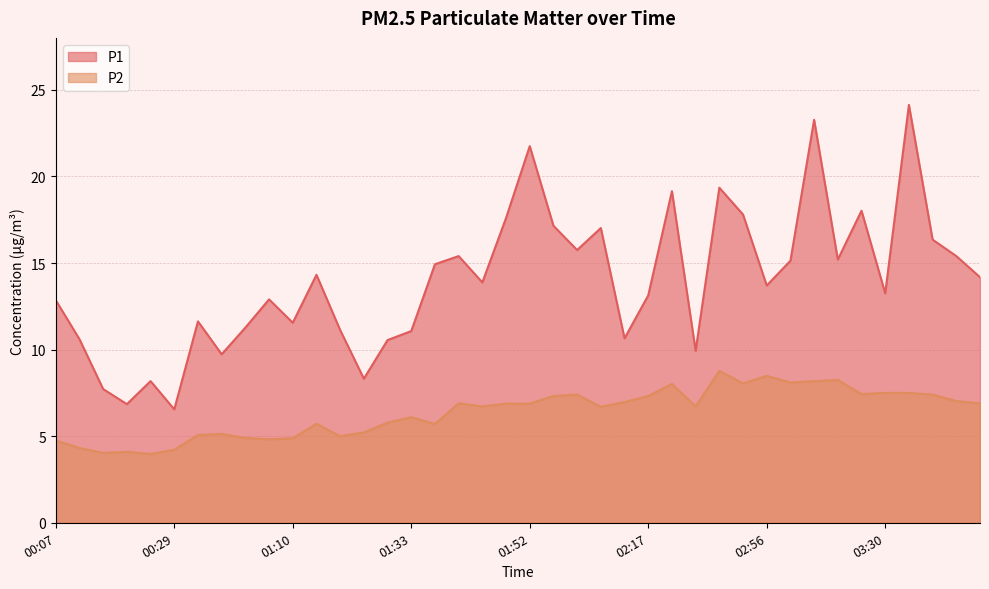

What are all the series names shown in the legend?

P1, P2